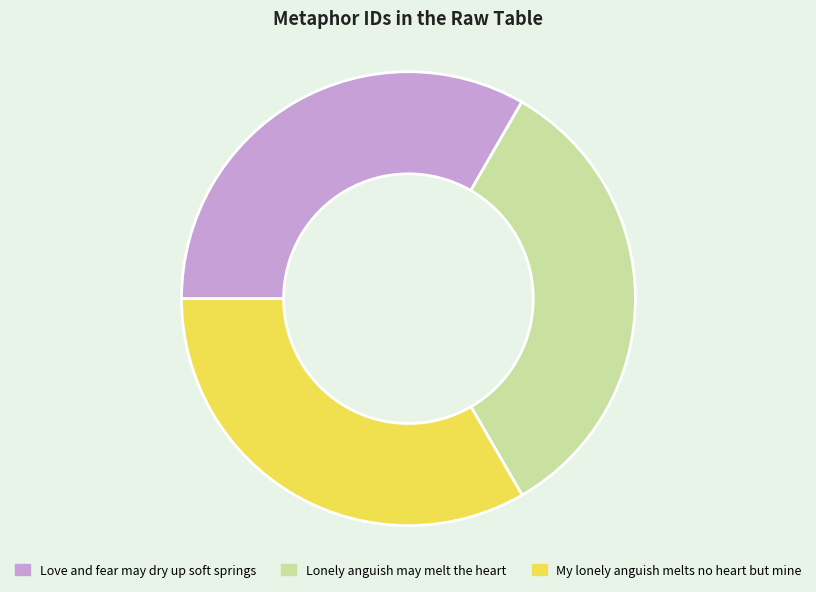

Is there any slice that represents more than half of the pie?

No